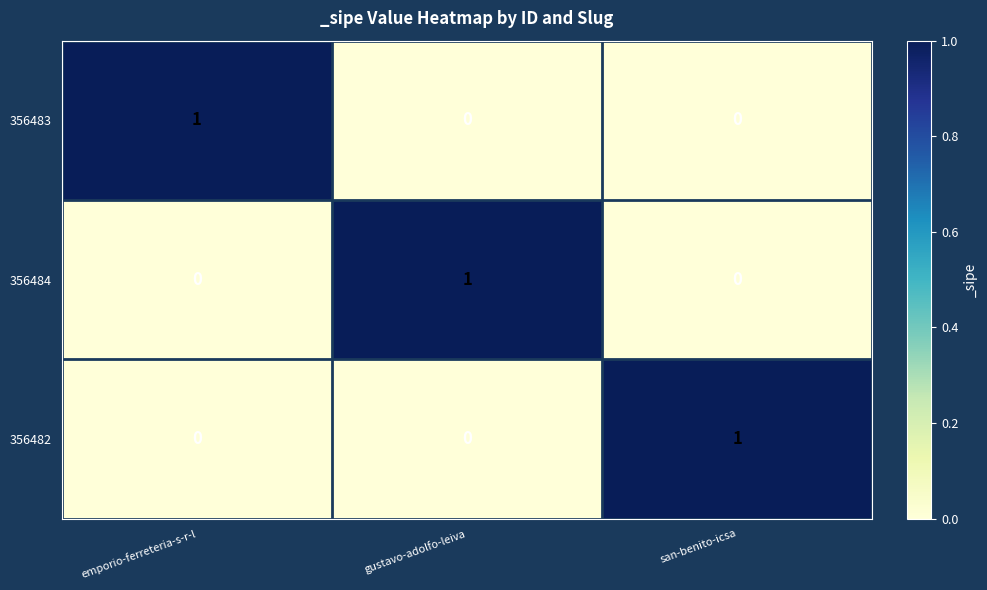

Is it true that 356484 equals 0 at san-benito-icsa?

True